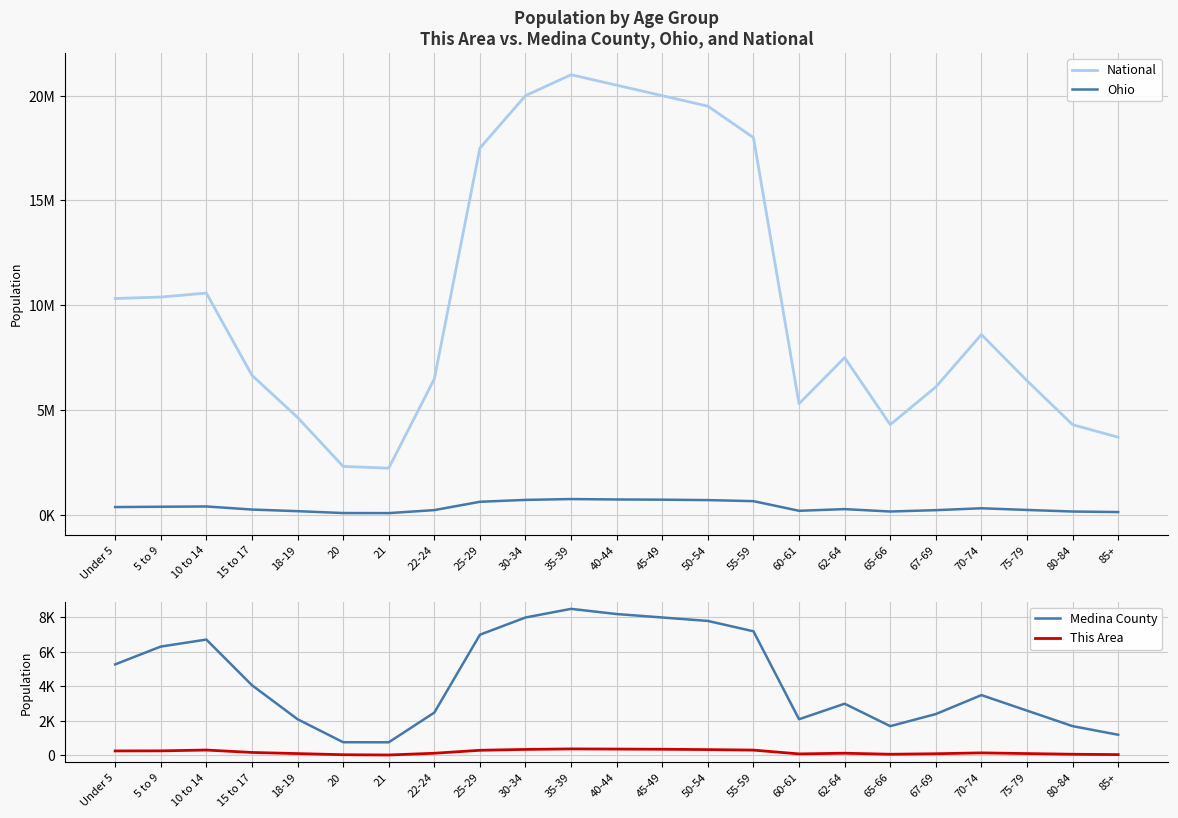

Reading left to right, list all the values displayed in this chart.

National: Under 5=10319427	5 to 9=10389638	10 to 14=10579862	15 to 17=6656209	18-19=4647457	20=2308319	21=2223198	22-24=6482659	25-29=17500000	30-34=20000000	35-39=21000000	40-44=20500000	45-49=20000000	50-54=19500000	55-59=18000000	60-61=5300000	62-64=7500000	65-66=4300000	67-69=6100000	70-74=8600000	75-79=6400000	80-84=4300000	85+=3700000
Ohio: Under 5=367479	5 to 9=382641	10 to 14=396152	15 to 17=249638	18-19=171337	20=82813	21=79176	22-24=222213	25-29=620000	30-34=710000	35-39=750000	40-44=730000	45-49=720000	50-54=700000	55-59=650000	60-61=190000	62-64=270000	65-66=155000	67-69=220000	70-74=310000	75-79=230000	80-84=155000	85+=130000
Medina County: Under 5=5281	5 to 9=6314	10 to 14=6720	15 to 17=4073	18-19=2102	20=768	21=763	22-24=2486	25-29=7000	30-34=8000	35-39=8500	40-44=8200	45-49=8000	50-54=7800	55-59=7200	60-61=2100	62-64=3000	65-66=1700	67-69=2400	70-74=3500	75-79=2600	80-84=1700	85+=1200
This Area: Under 5=263	5 to 9=267	10 to 14=314	15 to 17=174	18-19=109	20=43	21=27	22-24=128	25-29=300	30-34=350	35-39=380	40-44=370	45-49=360	50-54=340	55-59=310	60-61=90	62-64=130	65-66=70	67-69=100	70-74=150	75-79=110	80-84=70	85+=50